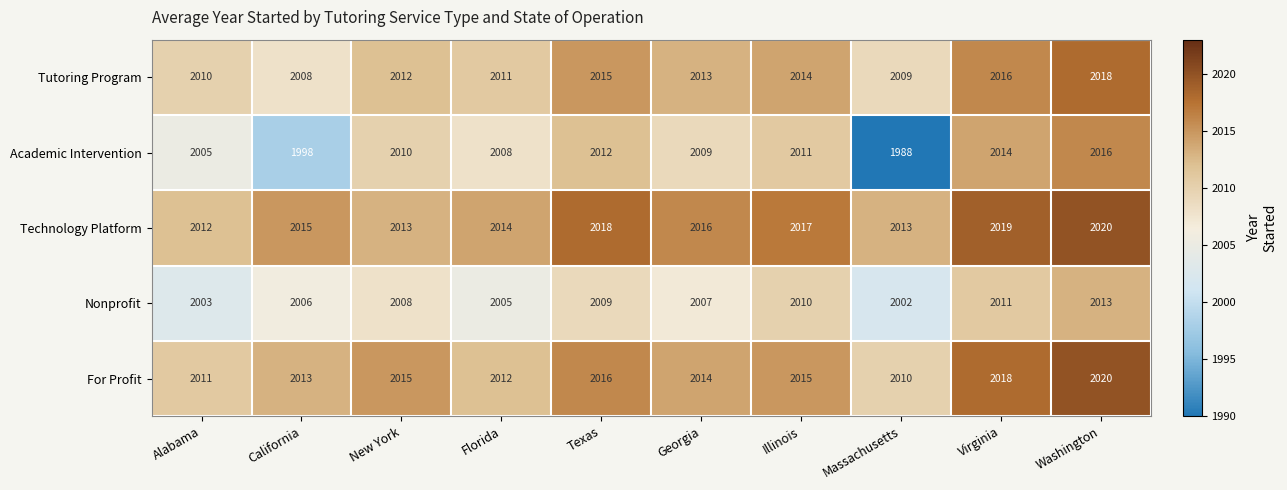

Rank the series at Alabama from highest to lowest value.

Technology Platform, For Profit, Tutoring Program, Academic Intervention, Nonprofit